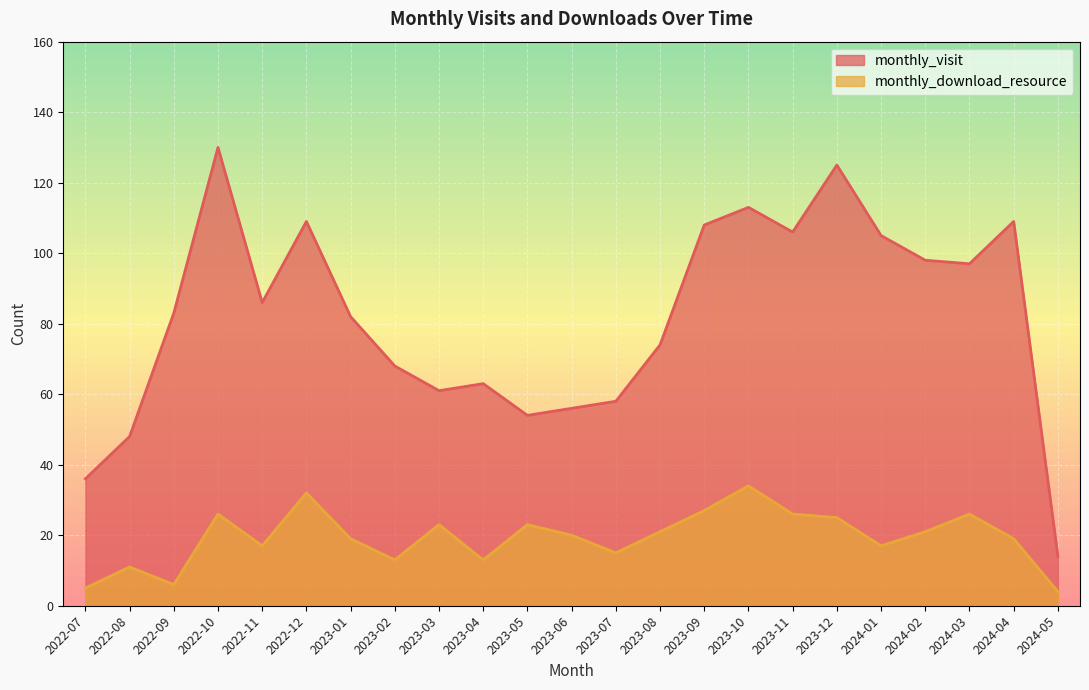

True or false: monthly_download_resource has a value of 37 at 2024-02.

False